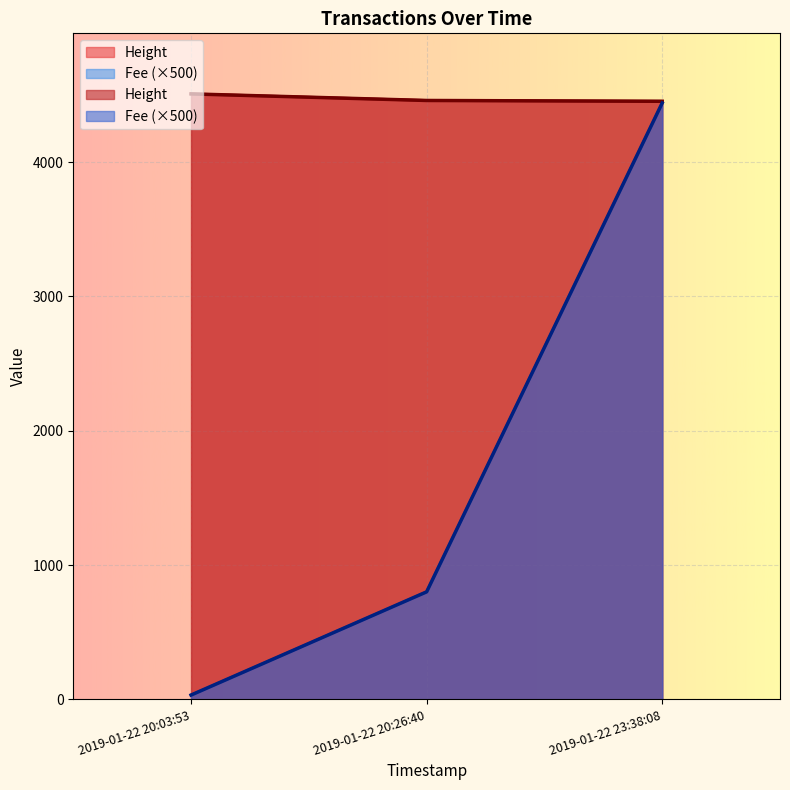

Rank the series at 2019-01-22 20:03:53 from lowest to highest value.

Fee, Height